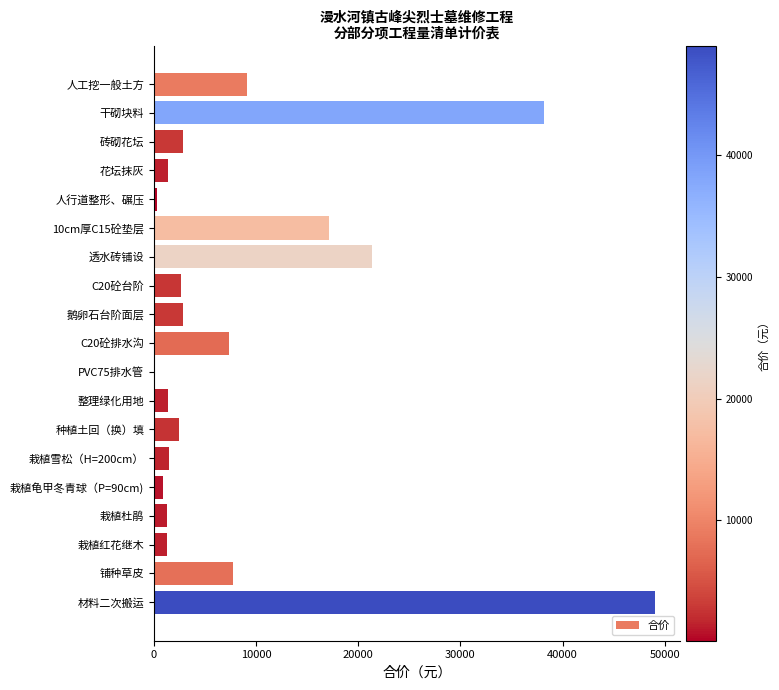

Which category has the highest value across all series?

材料二次搬运